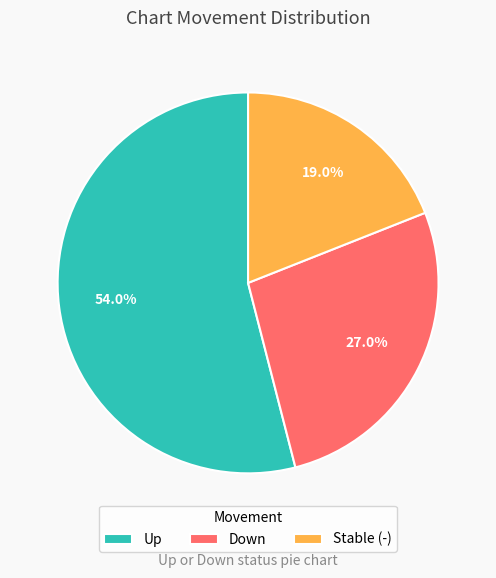

Combined, what portion of the pie is Stable (-) and Up?

73.0%